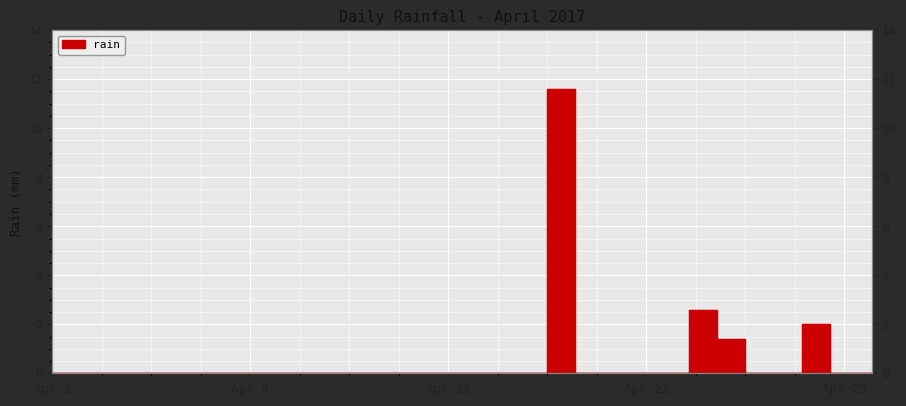

What is the average value?

0.6